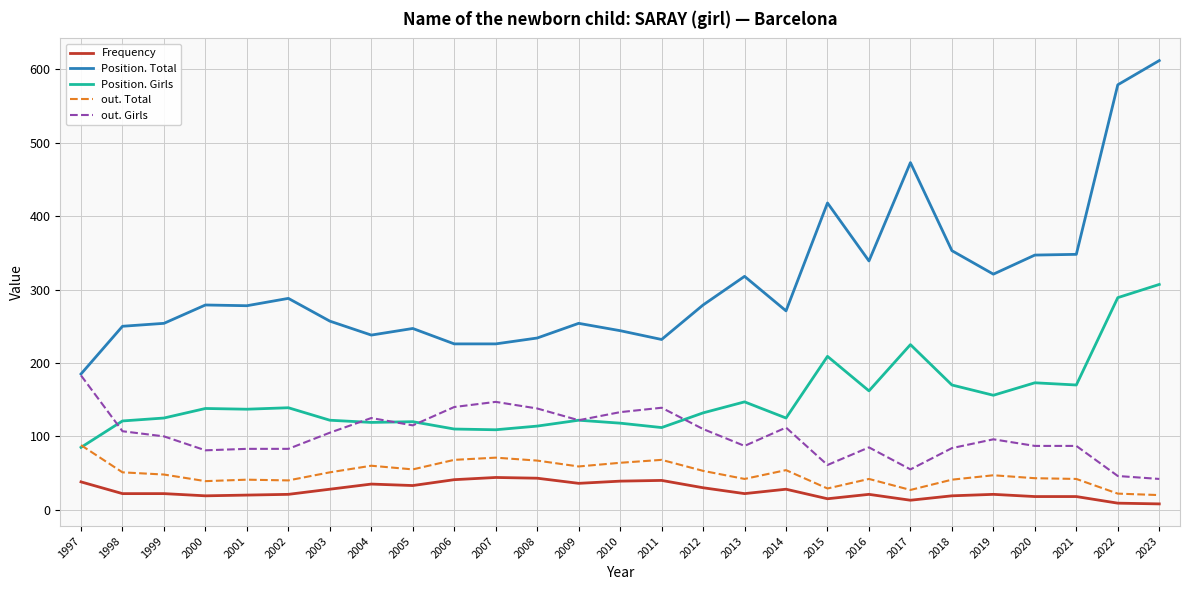

What is the minimum value shown in the chart?

8